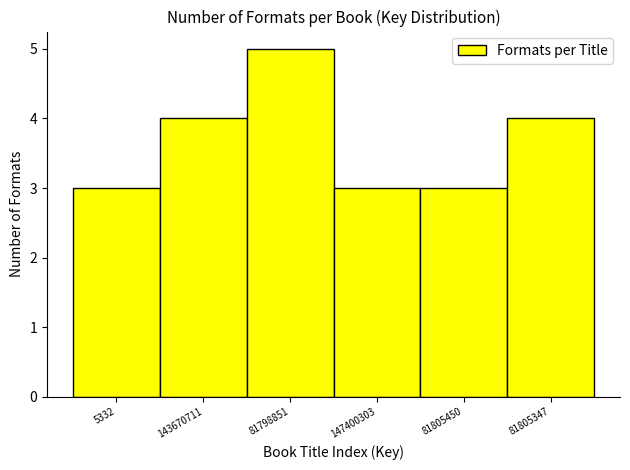

Reading right to left, transcribe all the data shown in this chart.

4	3	3	5	4	3